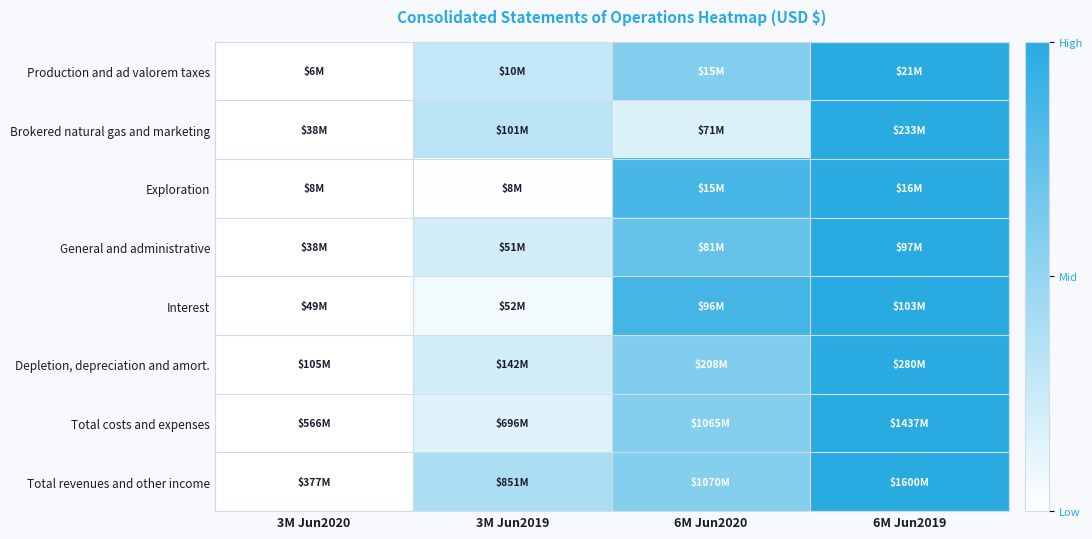

Which series has the largest total across all categories?

Total revenues and other income